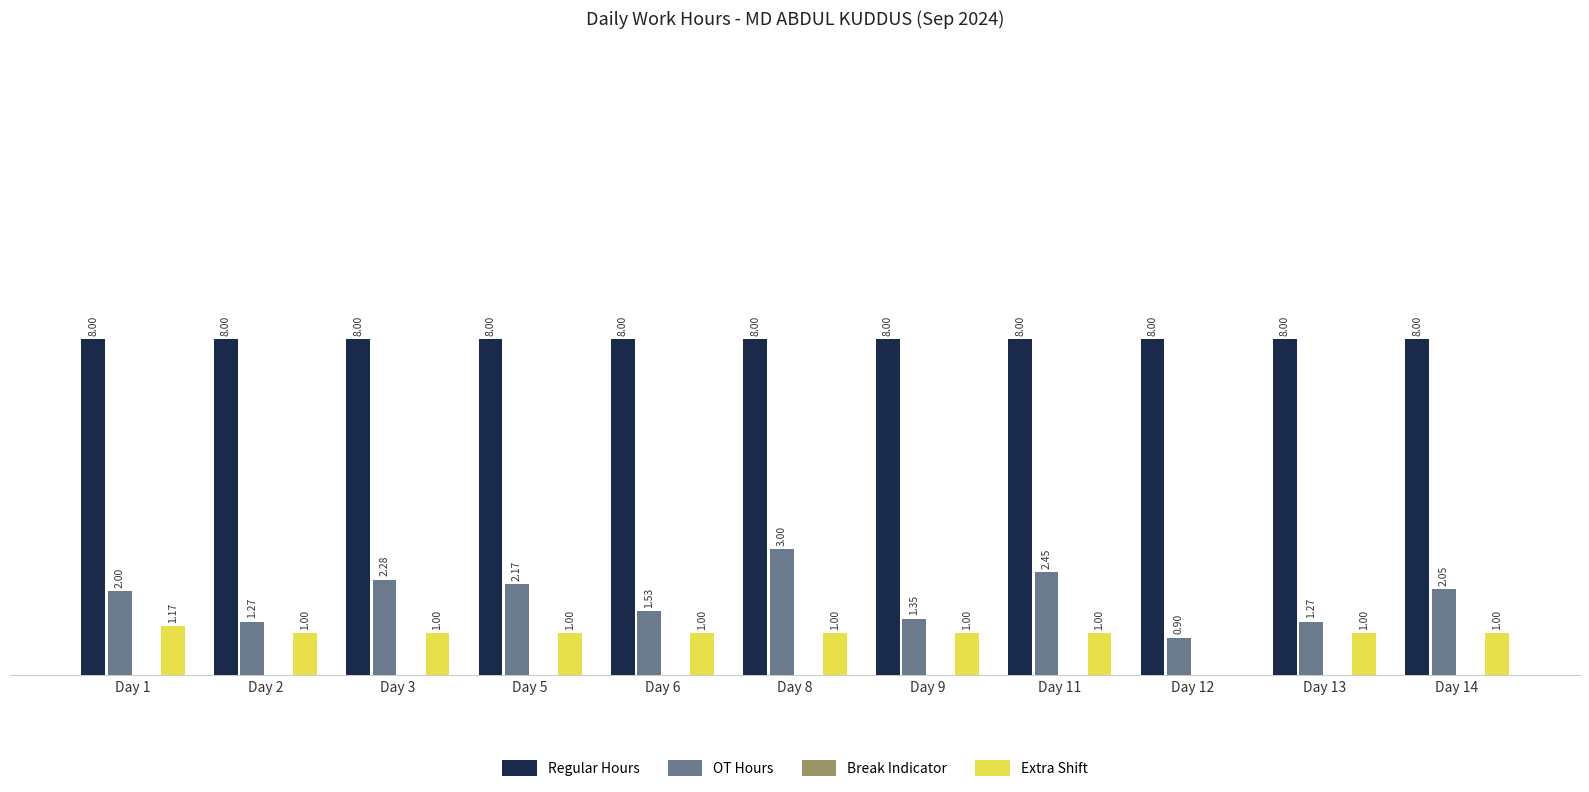

Where is Extra Shift nearest to the value 0?

Day 12